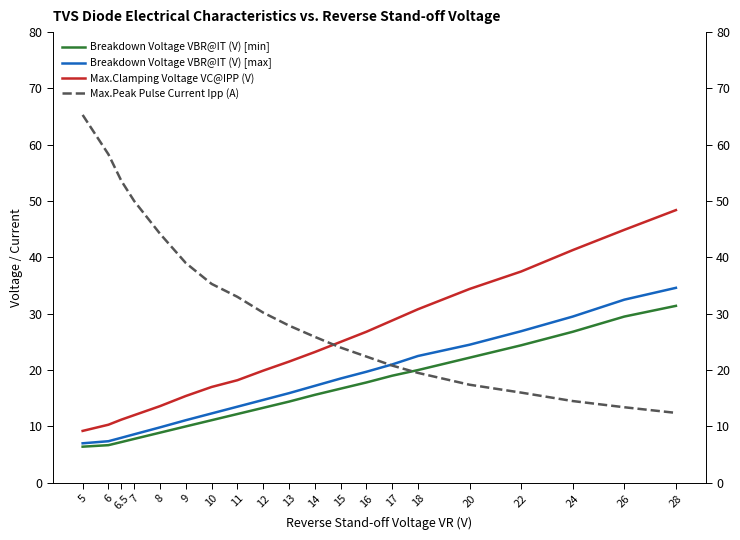

List the series in order of their peak value, highest first.

Max.Peak Pulse Current Ipp (A), Max.Clamping Voltage VC@IPP (V), Breakdown Voltage VBR@IT (V) [max], Breakdown Voltage VBR@IT (V) [min]